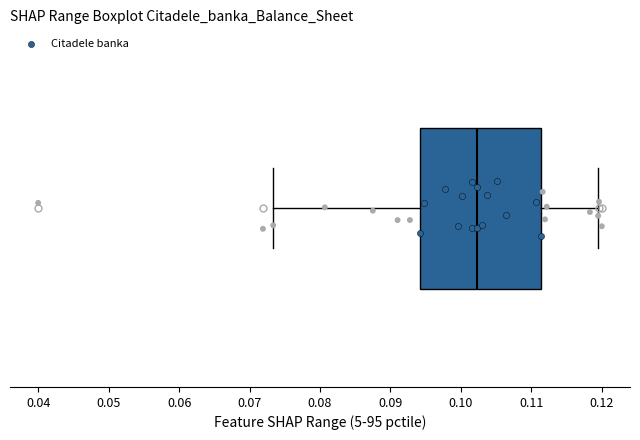

Transcribe this box plot: give where the median line is, the range the box spans, and where the two whiskers end, as read against the x-axis. The values are not printed on the chart, so give them approximately, as read against the axis.

median 0.102, box 0.094 to 0.111, whiskers 0.073 to 0.119